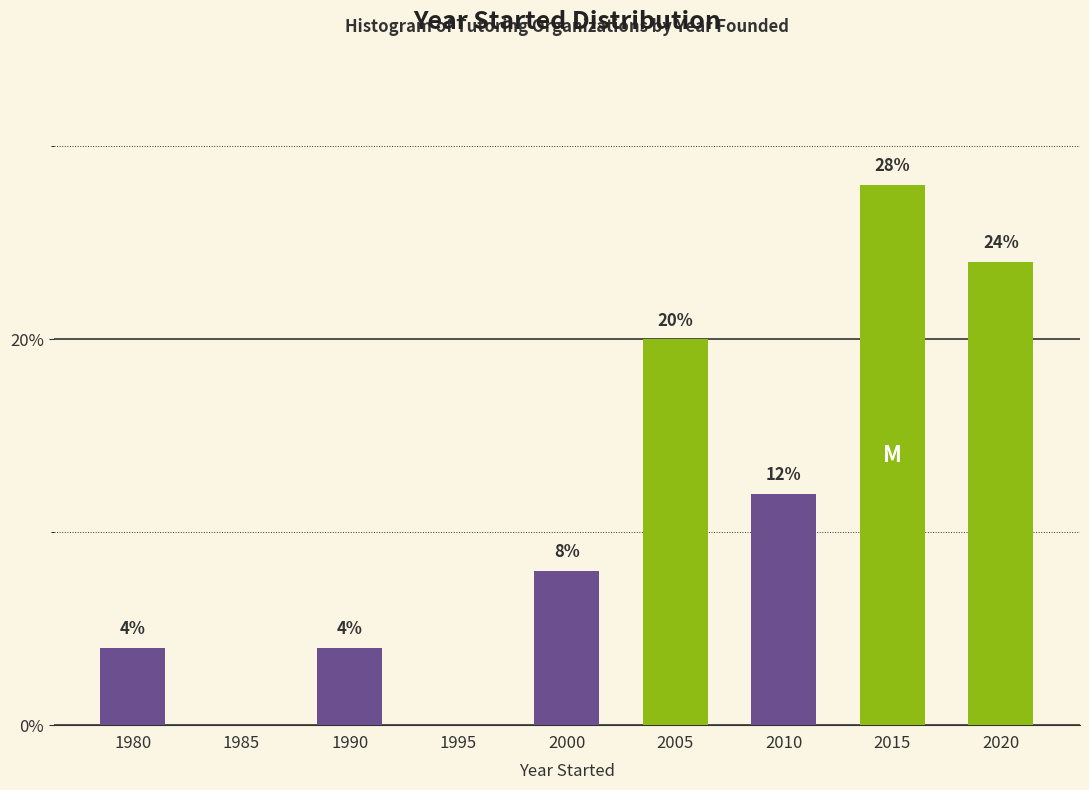

Reading left to right, what are all the values shown in this chart?

1980=4.0	1985=0.0	1990=4.0	1995=0.0	2000=8.0	2005=20.0	2010=12.0	2015=28.0	2020=24.0